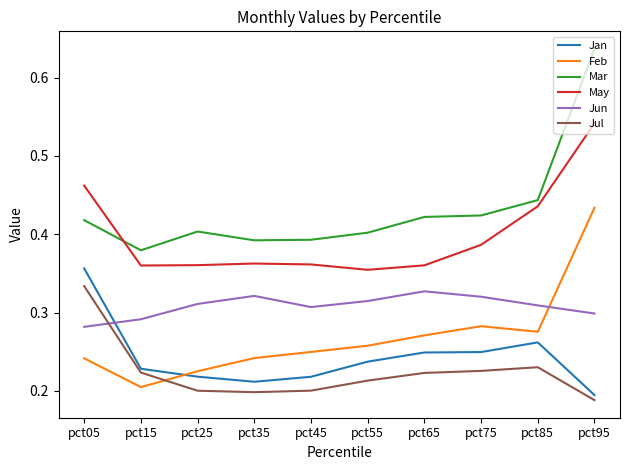

Which series has the largest range (max minus min)?

Mar